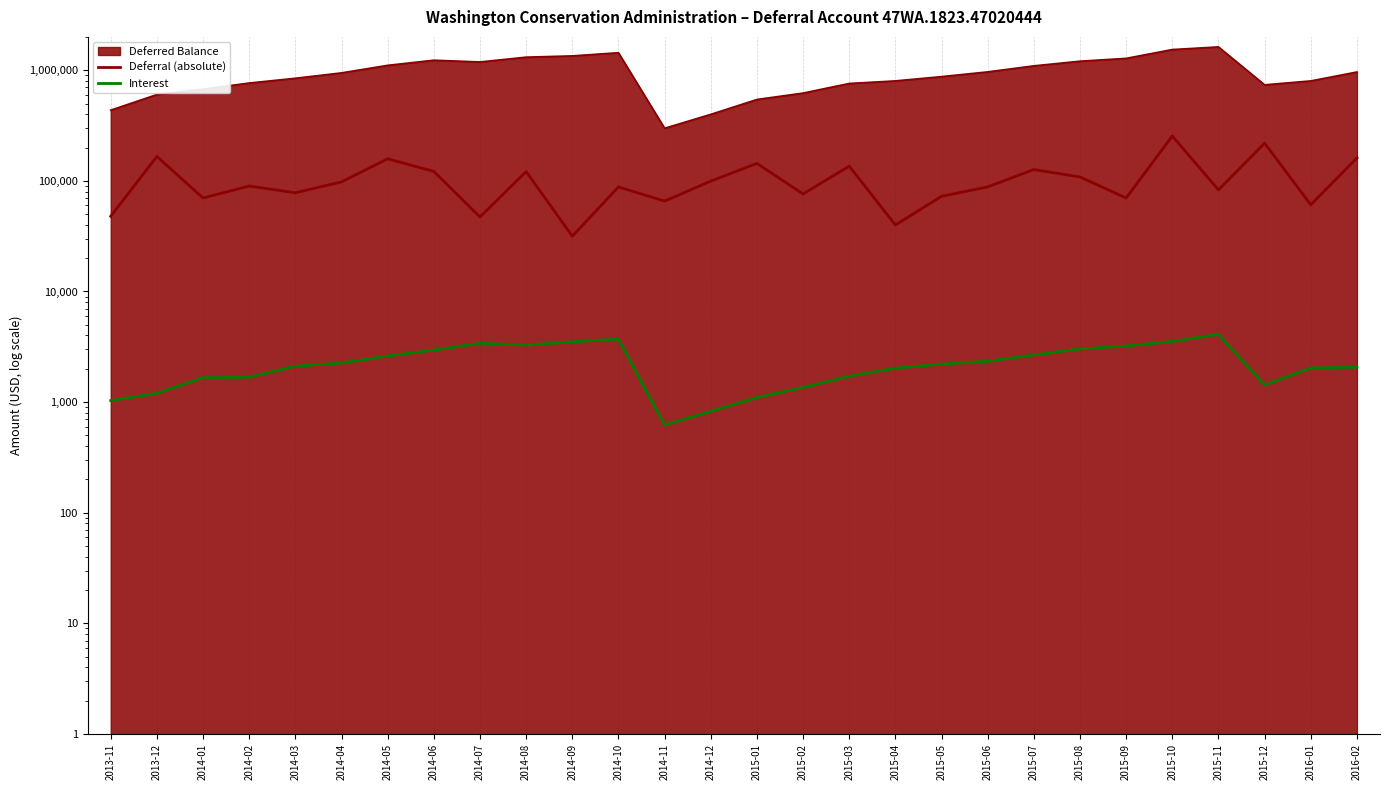

Does the chart display data point markers on the line(s)?

No